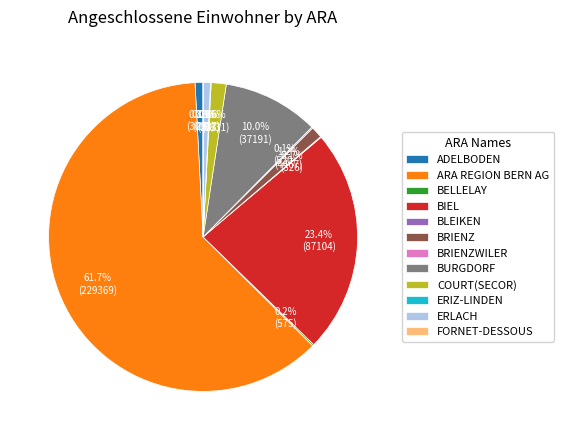

To the nearest percent, what is the average slice percentage?

8%